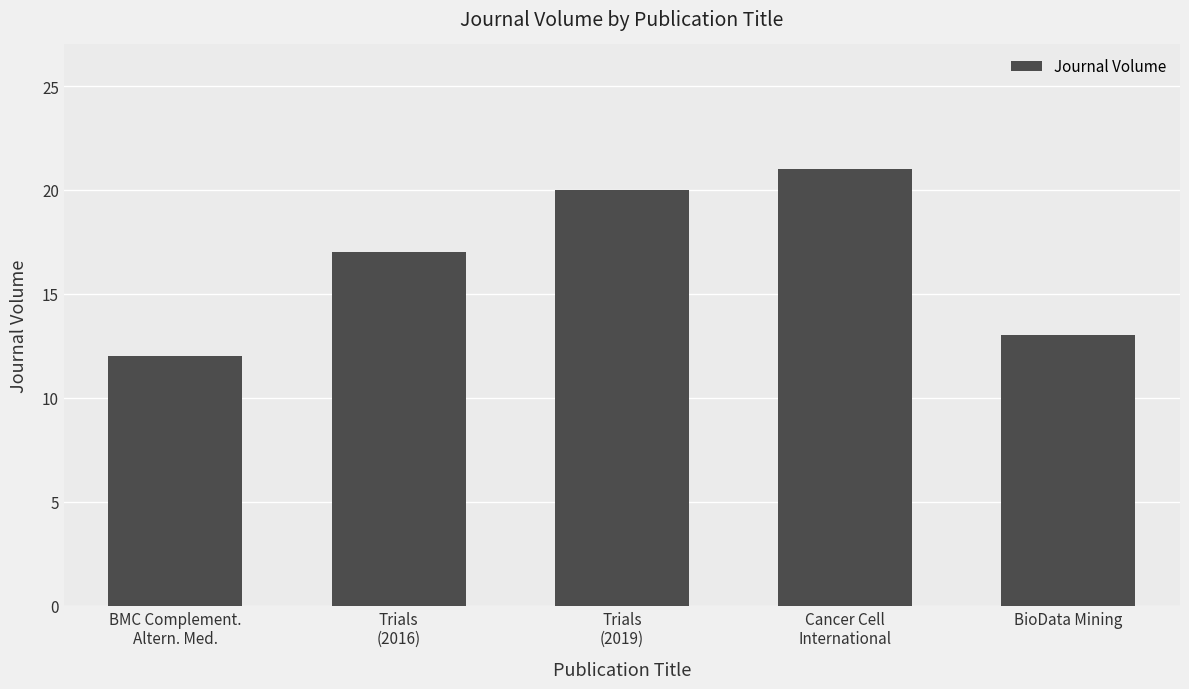

The value at Trials
(2016) is 17. True or false?

True